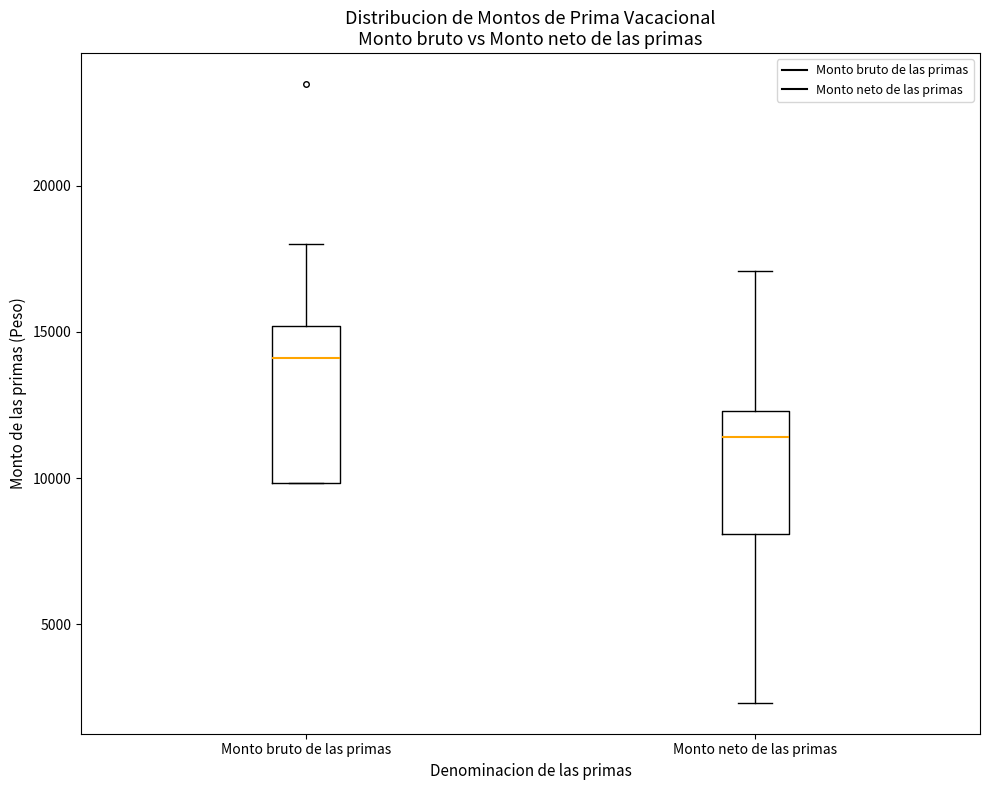

Reading left to right, read every box against the y-axis: the position of its median line, the range the box covers, and the ends of its whiskers. The values are not printed on the chart, so give them approximately, as read against the axis.

Monto bruto de las primas: median 14000, box 10000 to 15000, whiskers 10000 to 18000
Monto neto de las primas: median 11500, box 8000 to 12500, whiskers 2500 to 17000